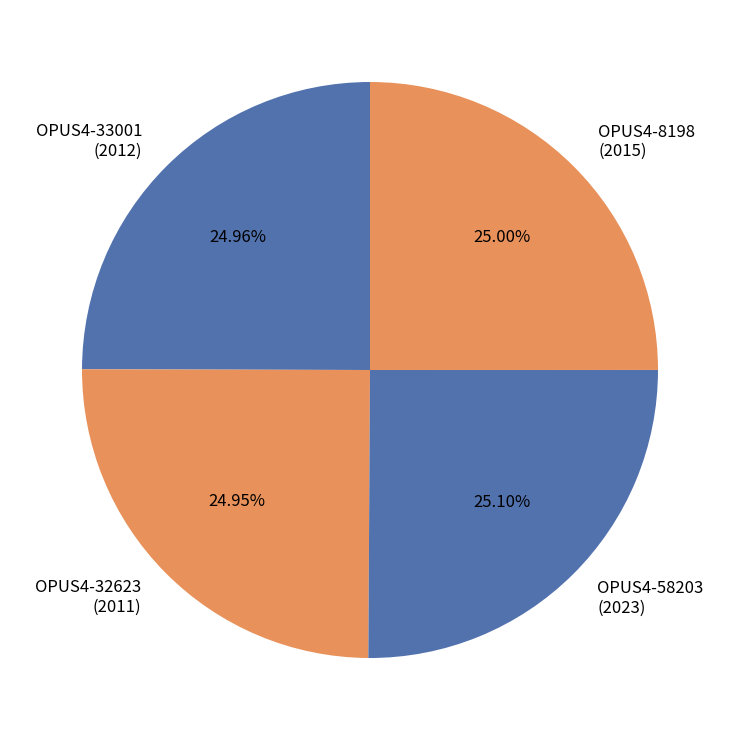

Approximately how many times larger is the value at OPUS4-33001 (2012) compared to OPUS4-58203 (2023)?

1.0